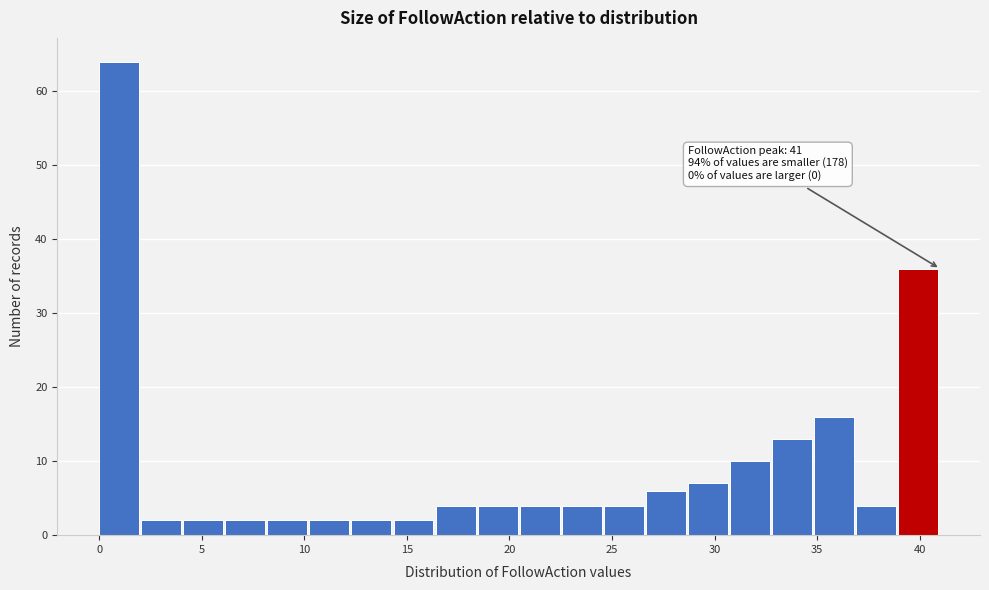

Which range on the x-axis has the tallest bar?

0.00 to 2.05